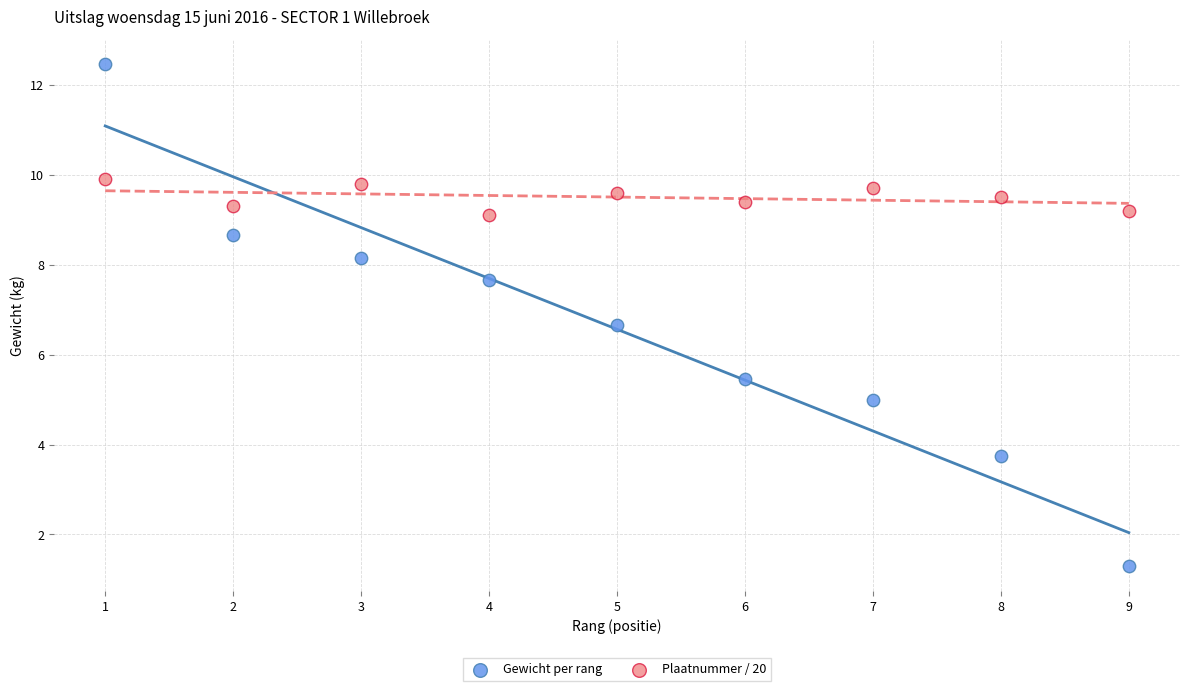

Which series has the largest Y range (max minus min)?

Gewicht per rang